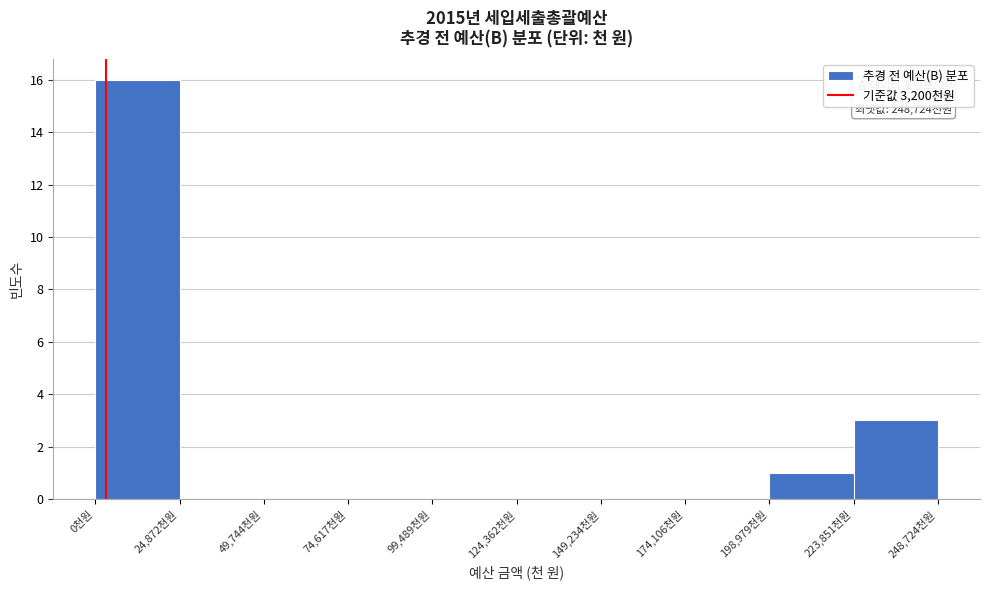

Which range on the x-axis has the tallest bar?

0 to 25000